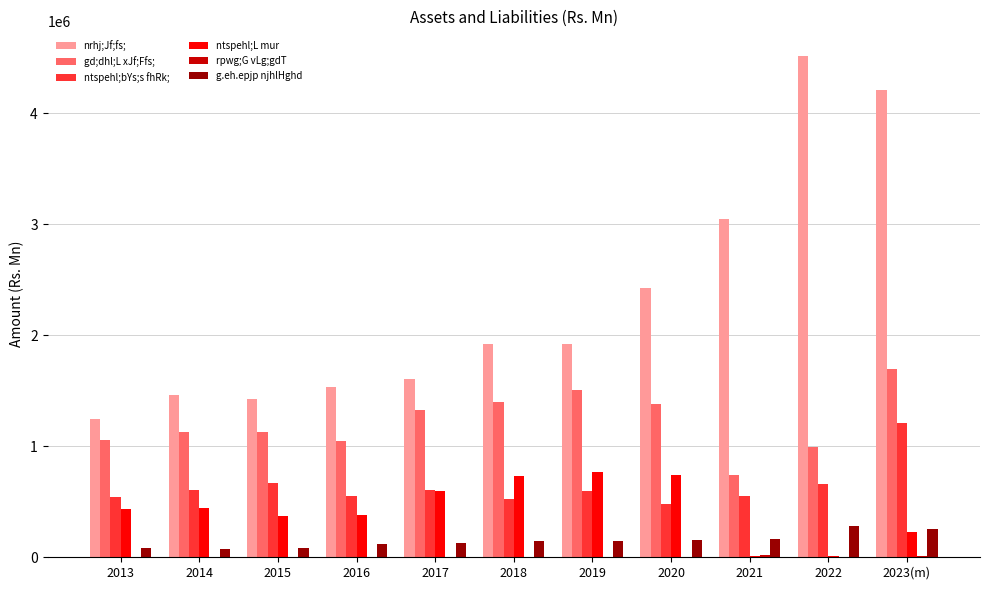

At which label does gd;dhl;L xJf;Ffs; reach its peak?

2023(m)